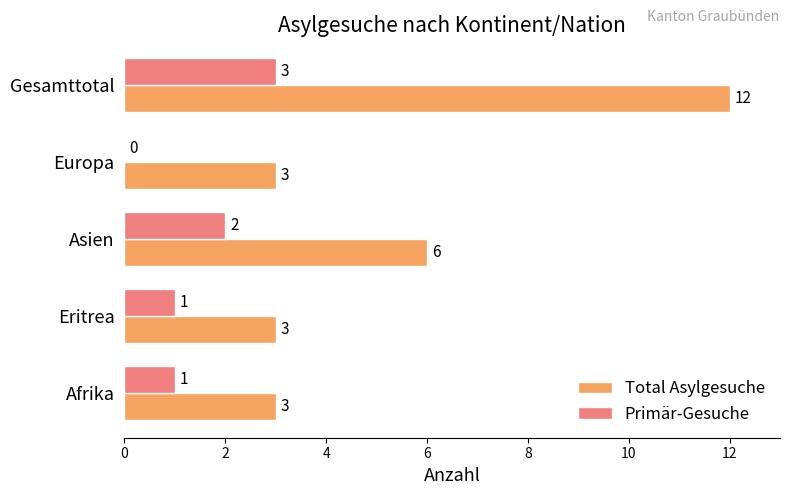

How many Total Asylgesuche values are between 3 and 6?

4